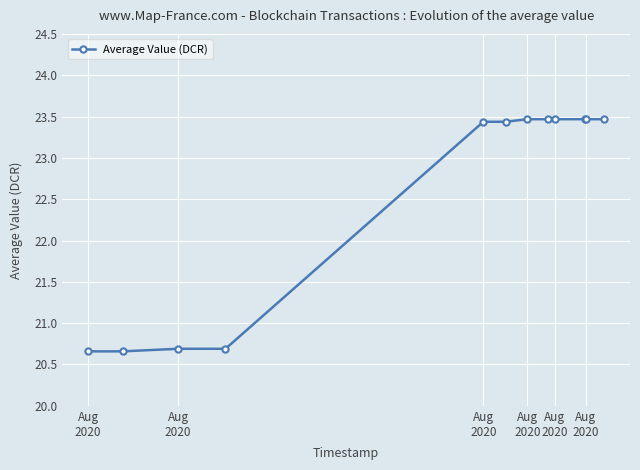

What is the difference between the maximum and minimum values?

2.8